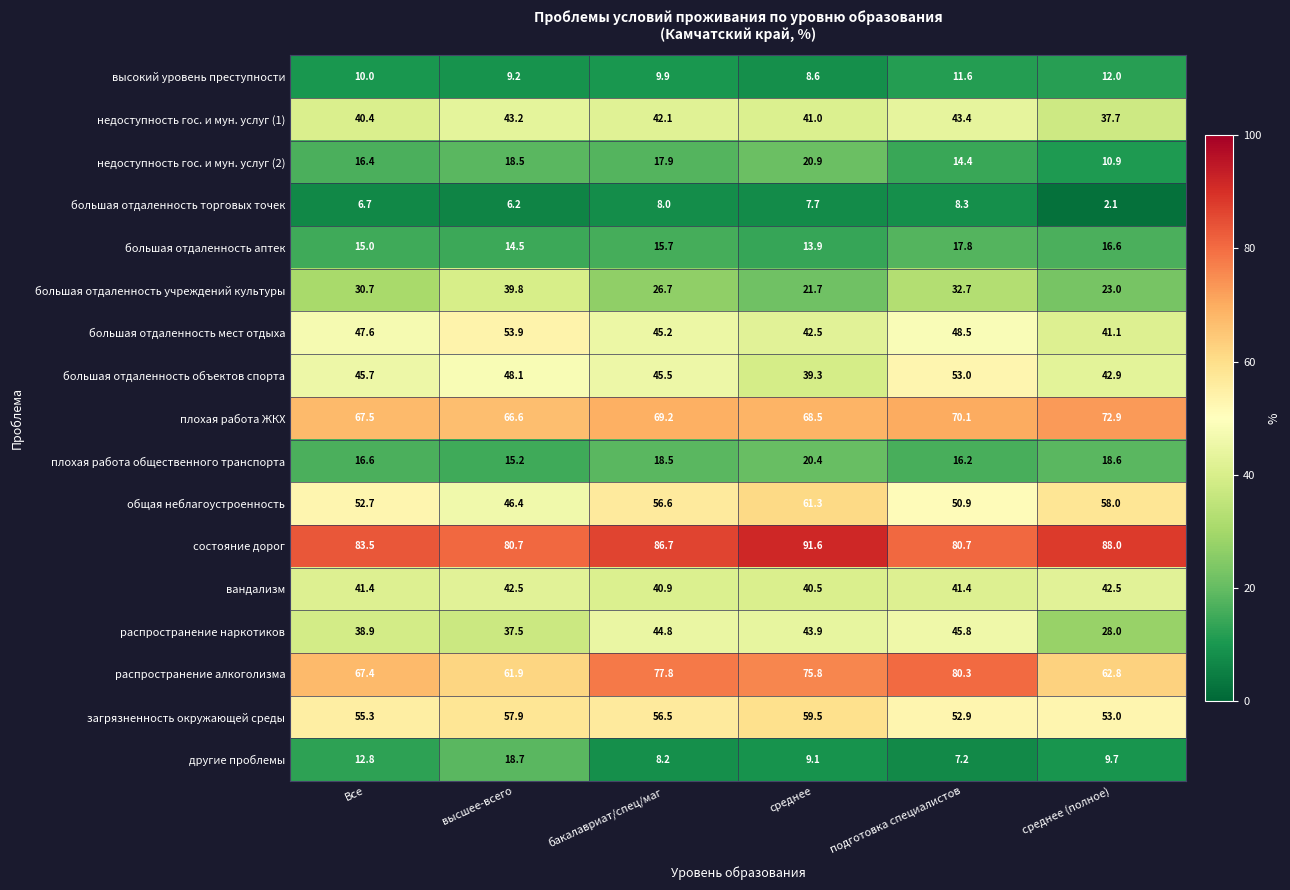

Where is большая отдаленность мест отдыха nearest to the value 47?

Все